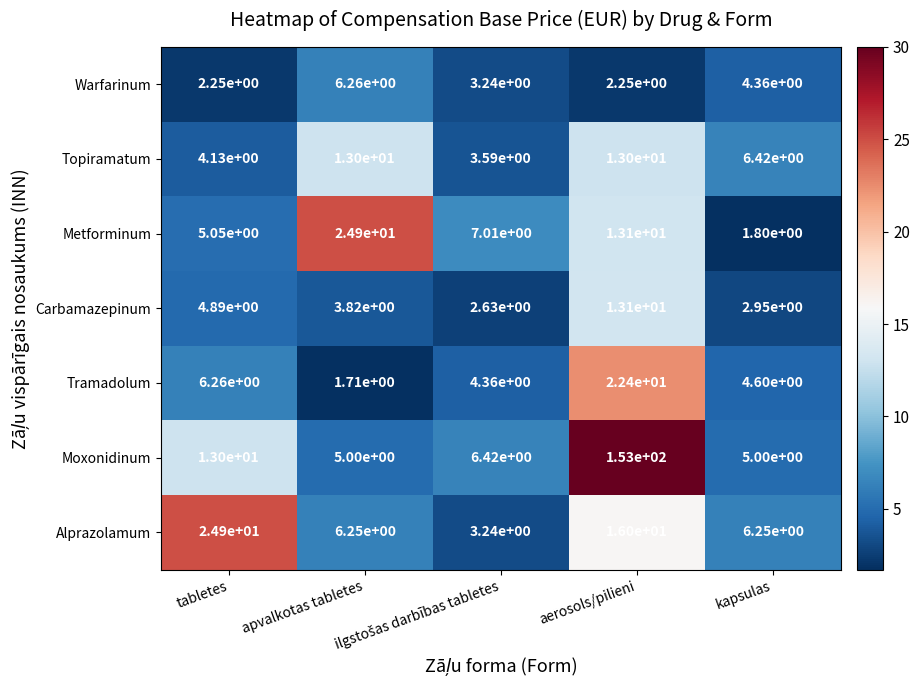

Which series has the widest spread of values?

Moxonidinum